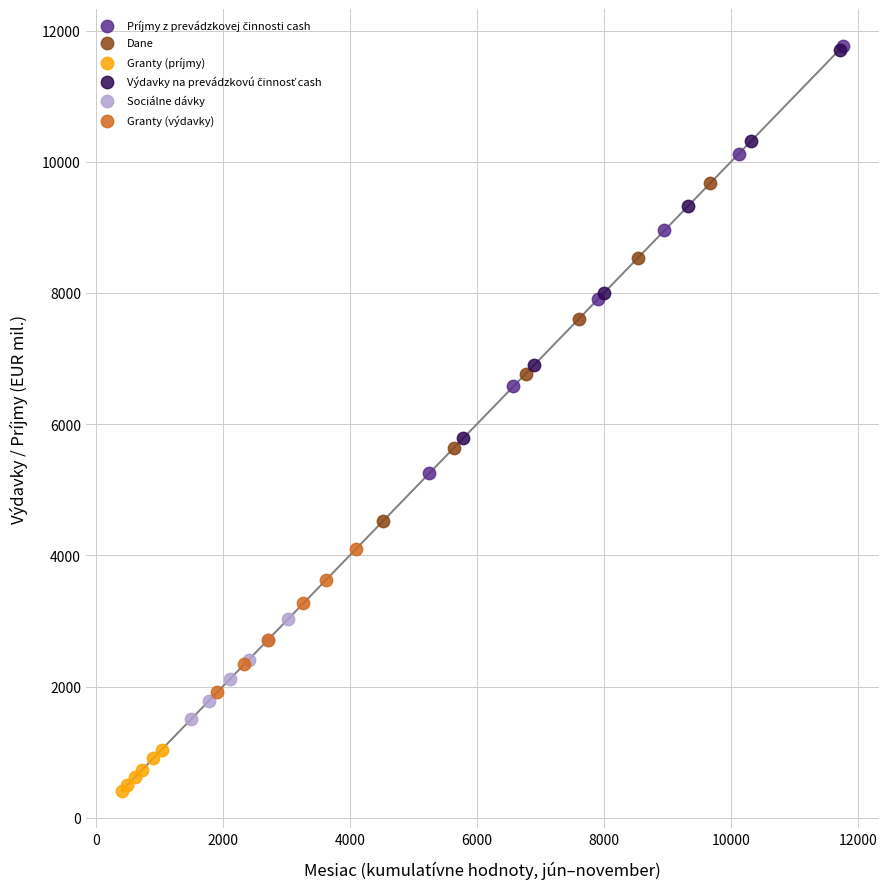

Which series contains the lowest Y value?

Granty (príjmy)